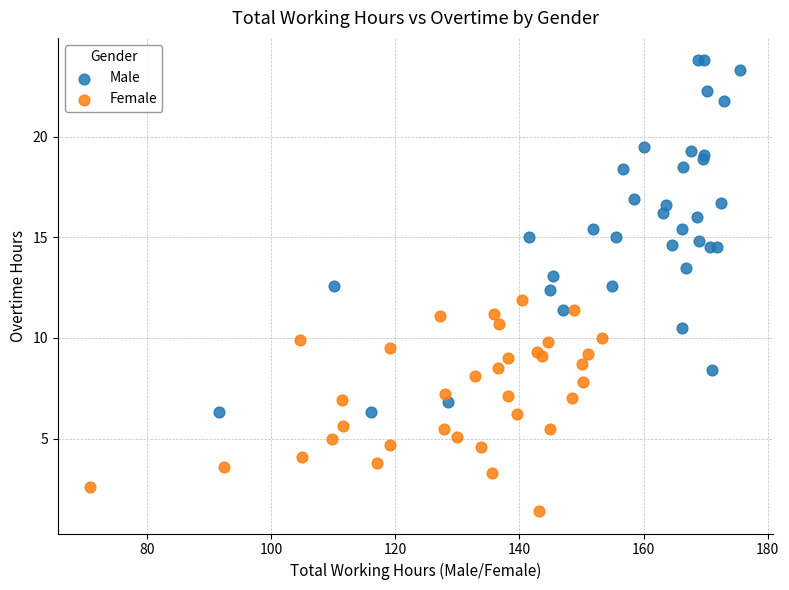

Which series contains the lowest Y value?

Female